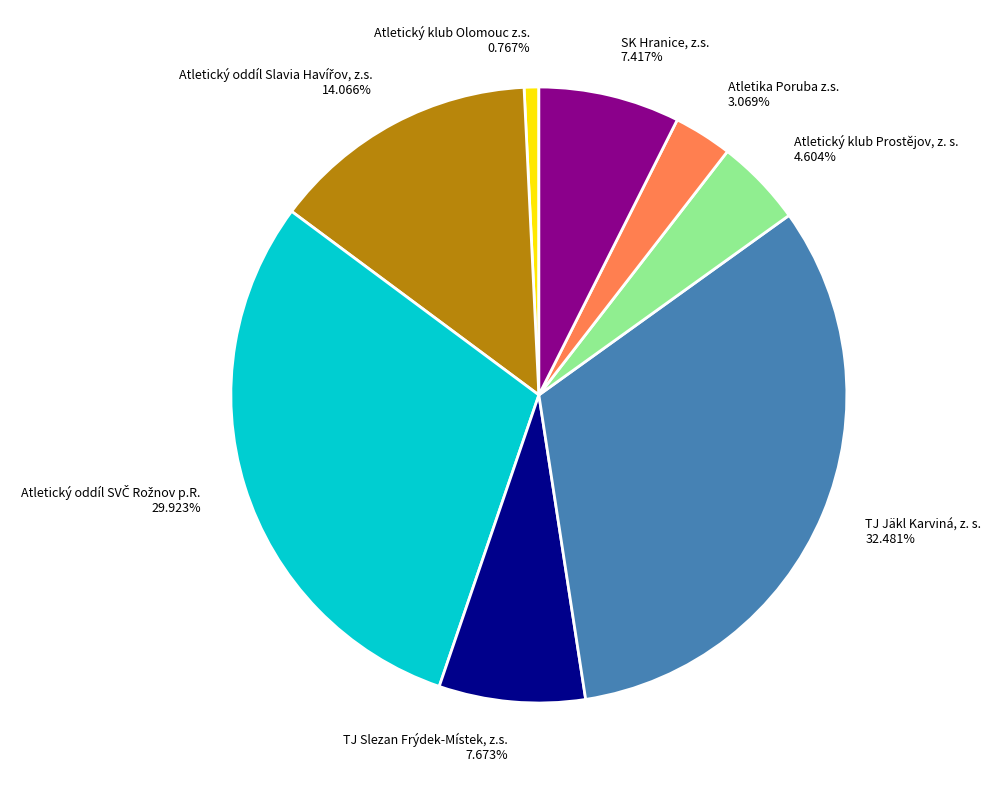

Does any single category account for the majority?

No